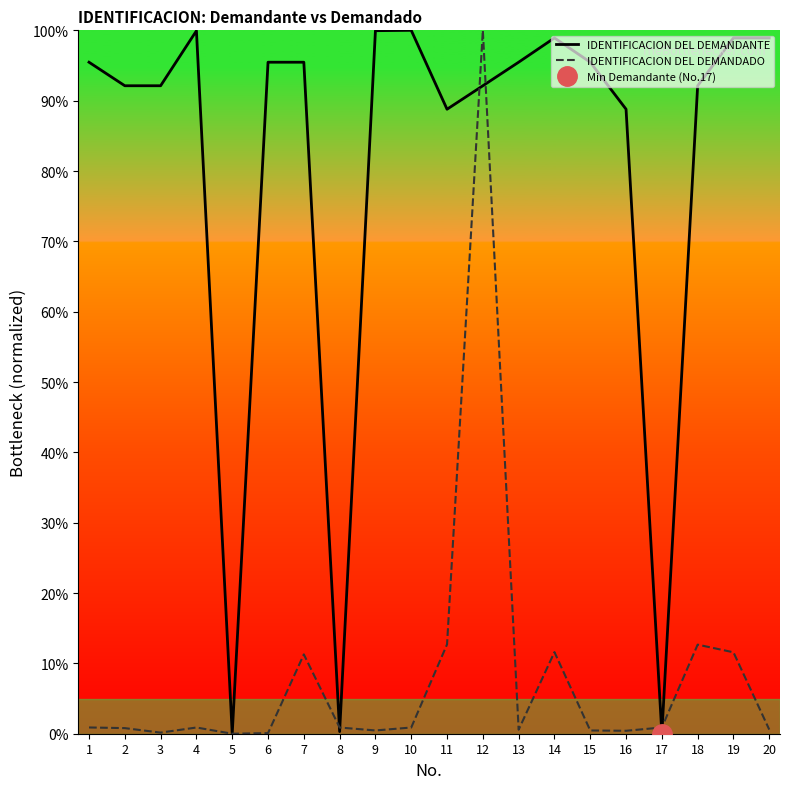

Is it true that IDENTIFICACION DEL DEMANDANTE equals 100.0 at 10?

True